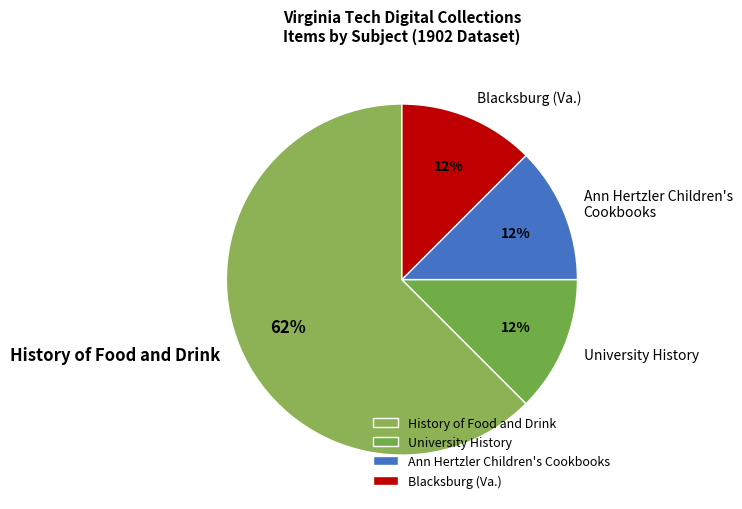

Count the number of slices in the pie.

4